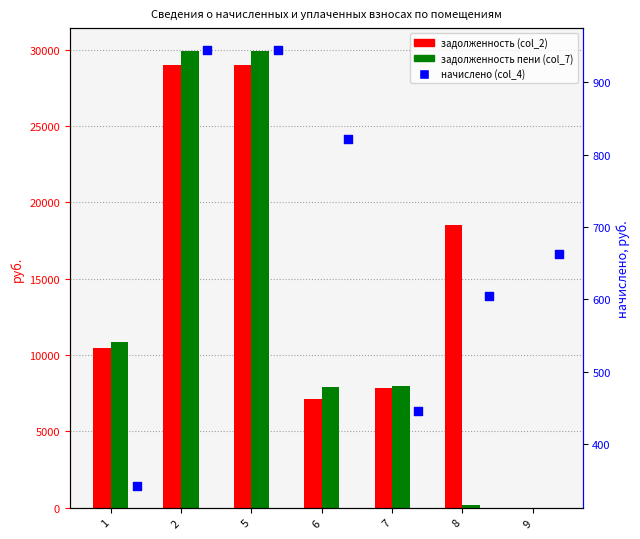

Is the value of начислено (col_4) at 2 greater than the value of задолженность пени (col_7) at 8?

Yes